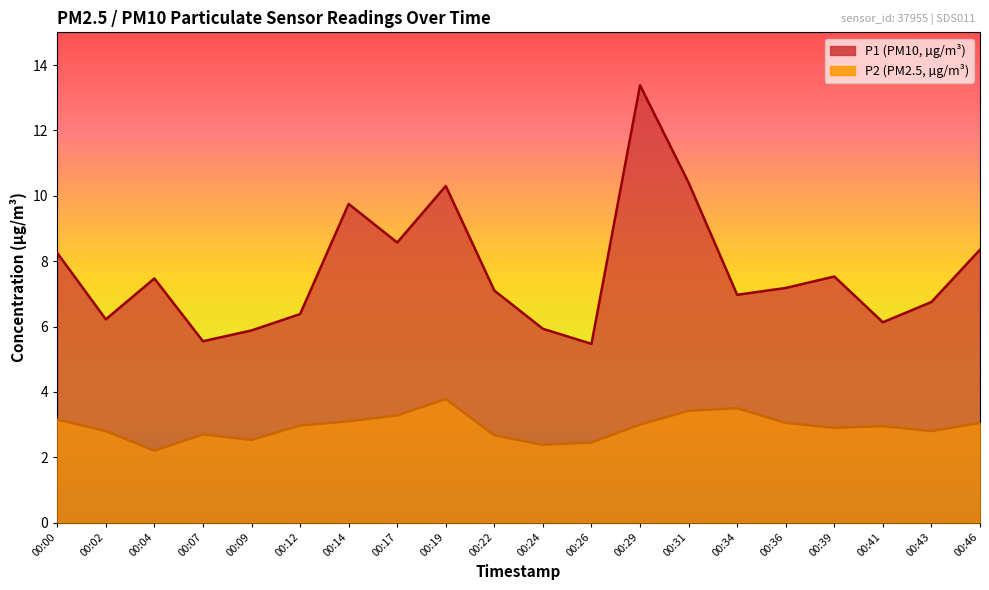

What is the sum of all P1 values?

153.6